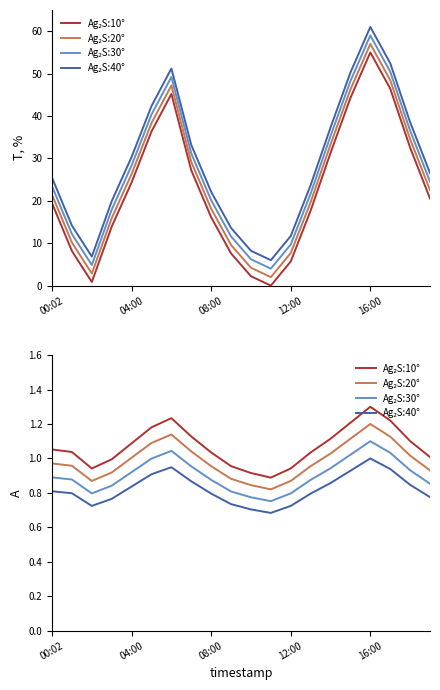

What is the sum of all Ag₂S:20° values?

19.7